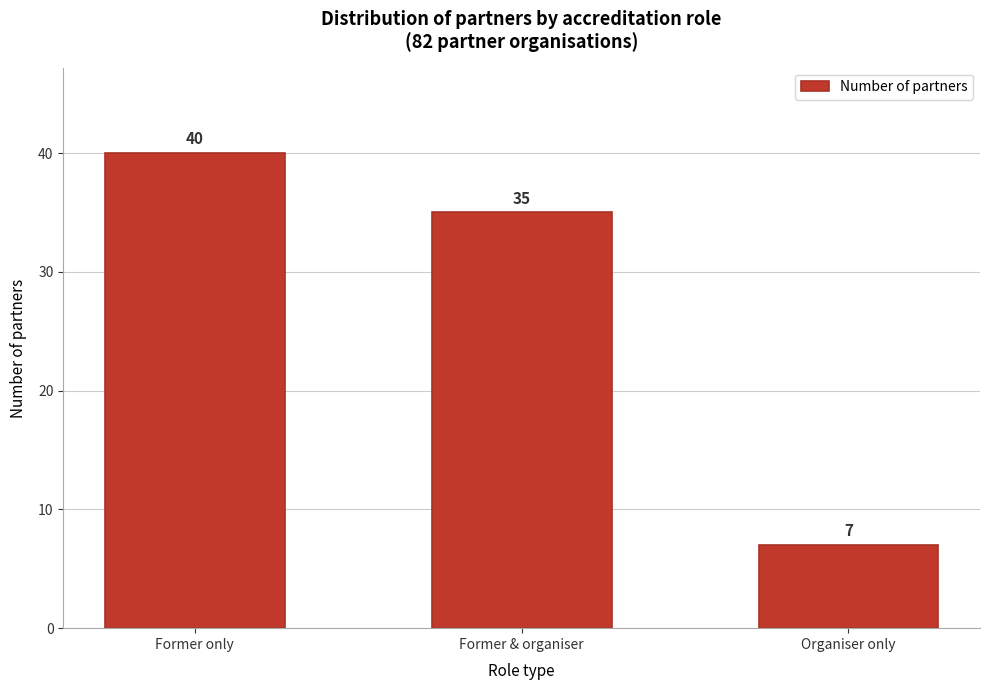

Reading left to right, list all the values displayed in this chart.

Former only=40	Former & organiser=35	Organiser only=7